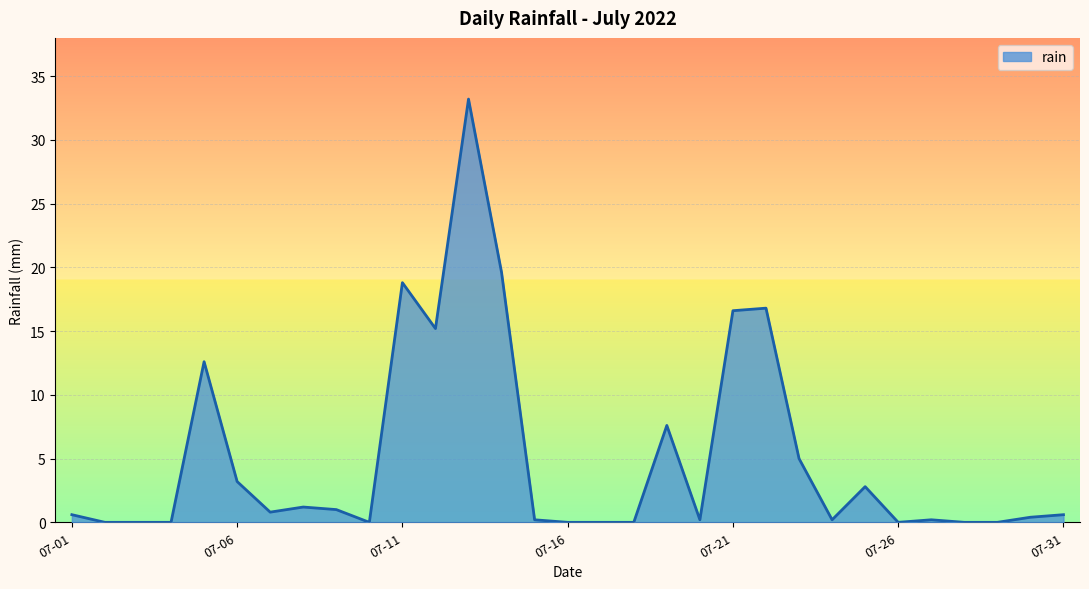

What is the maximum value shown in the chart?

33.2